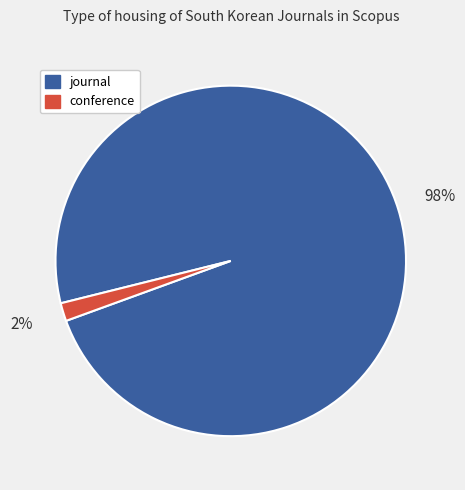

Which slice is the smallest?

conference